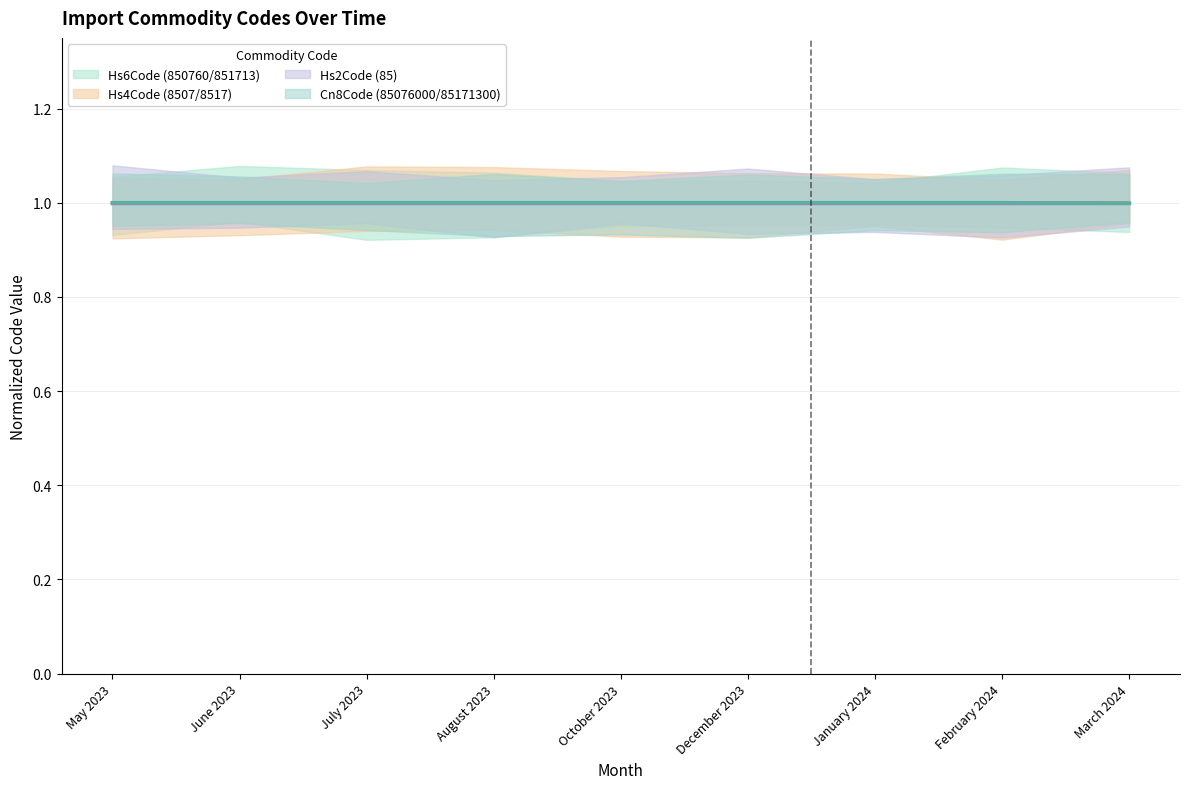

Which series has the widest spread of values?

Hs4Code (8507/8517)